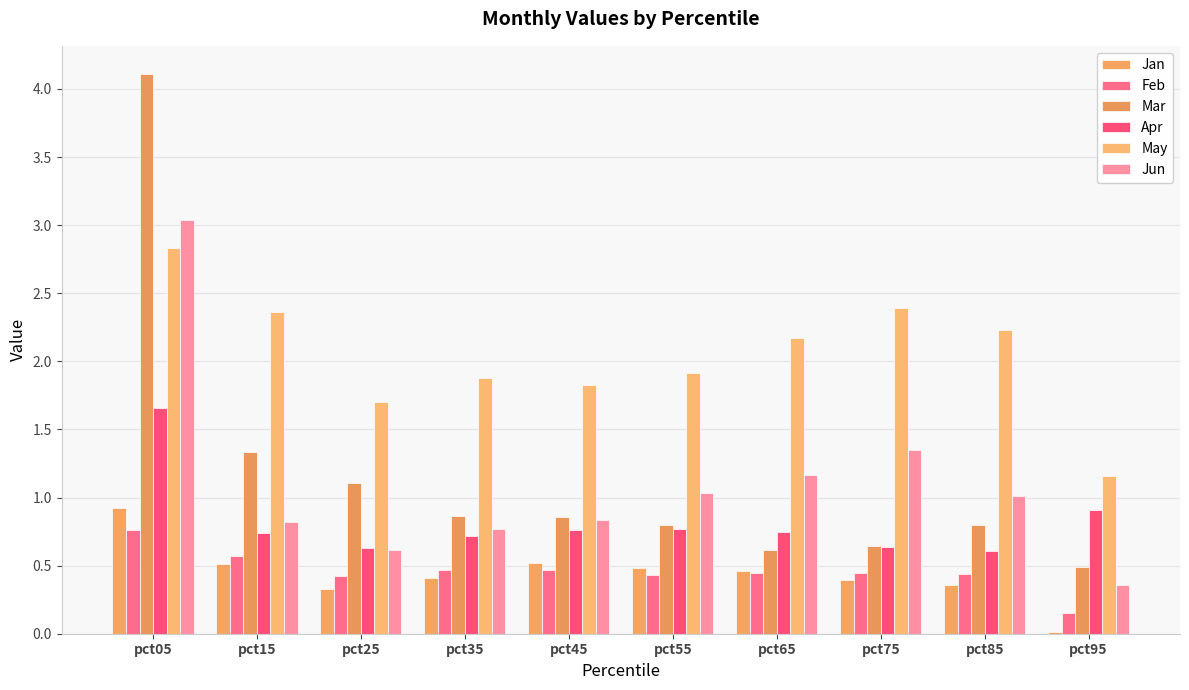

What is the spread (max minus min) of values at pct95?

1.1